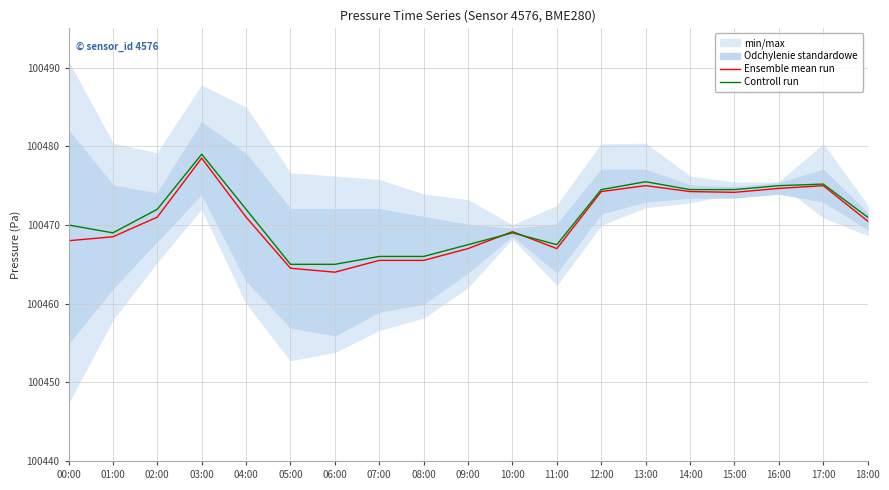

What is the sum of the Controll run values at 15:00 and 14:00?

200949.0